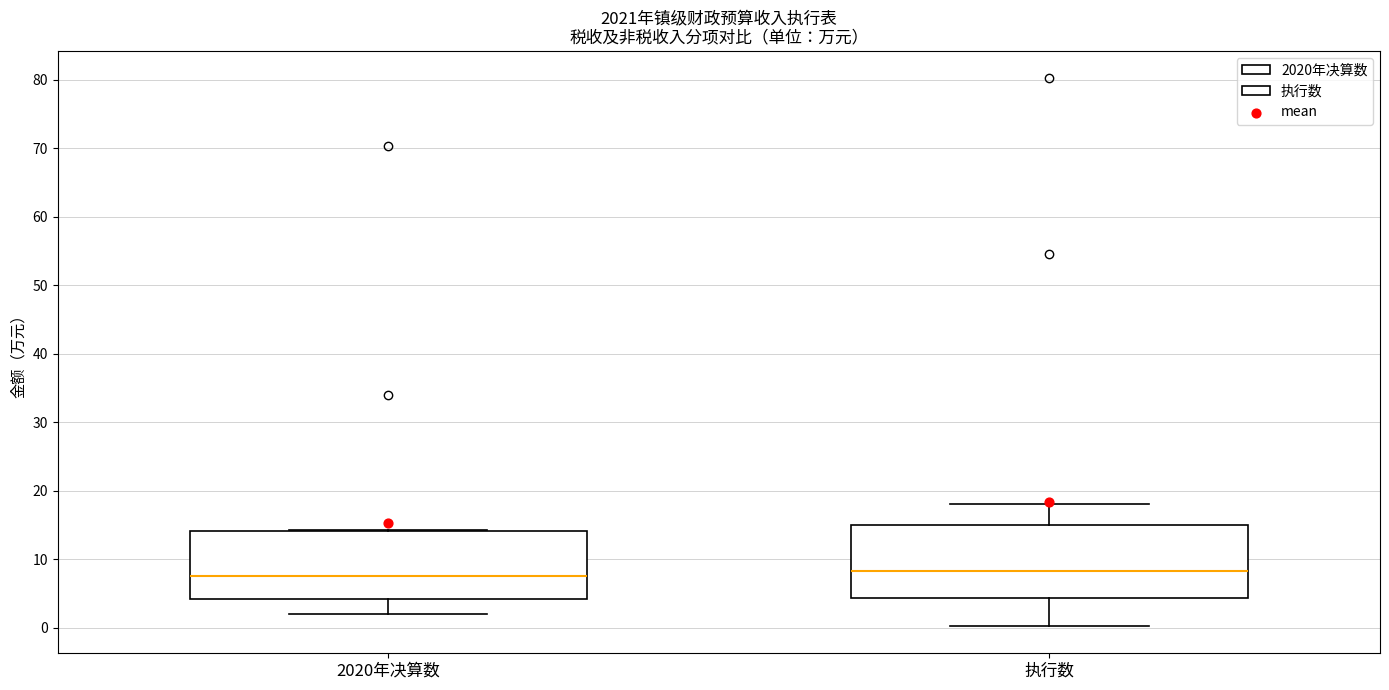

Where does the median line of the box for 2020年决算数 sit on the y-axis? The values are not printed on the chart, so give them approximately, as read against the axis.

8